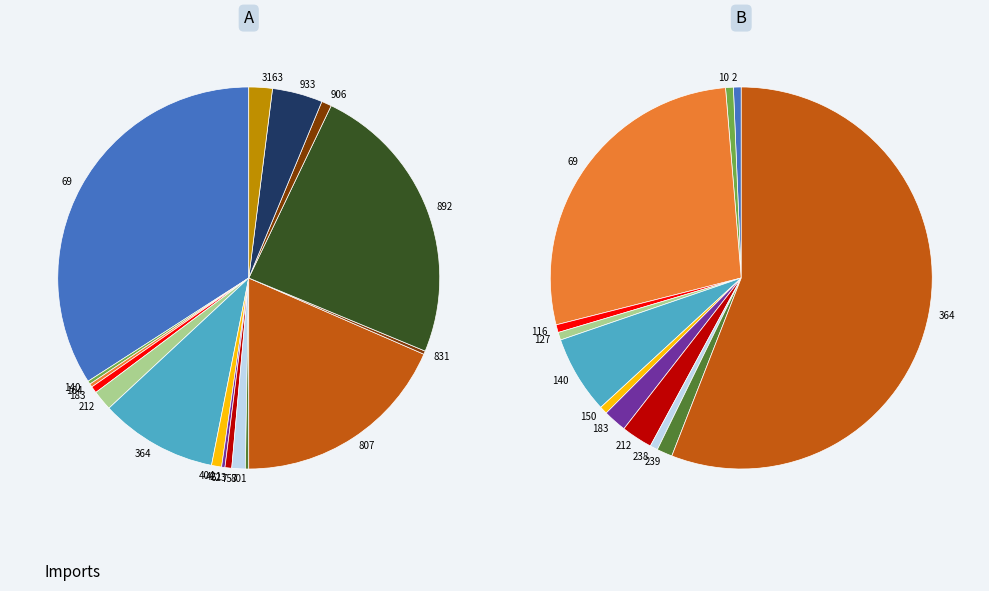

What percentage is the 212 slice, to the nearest percent?

2%